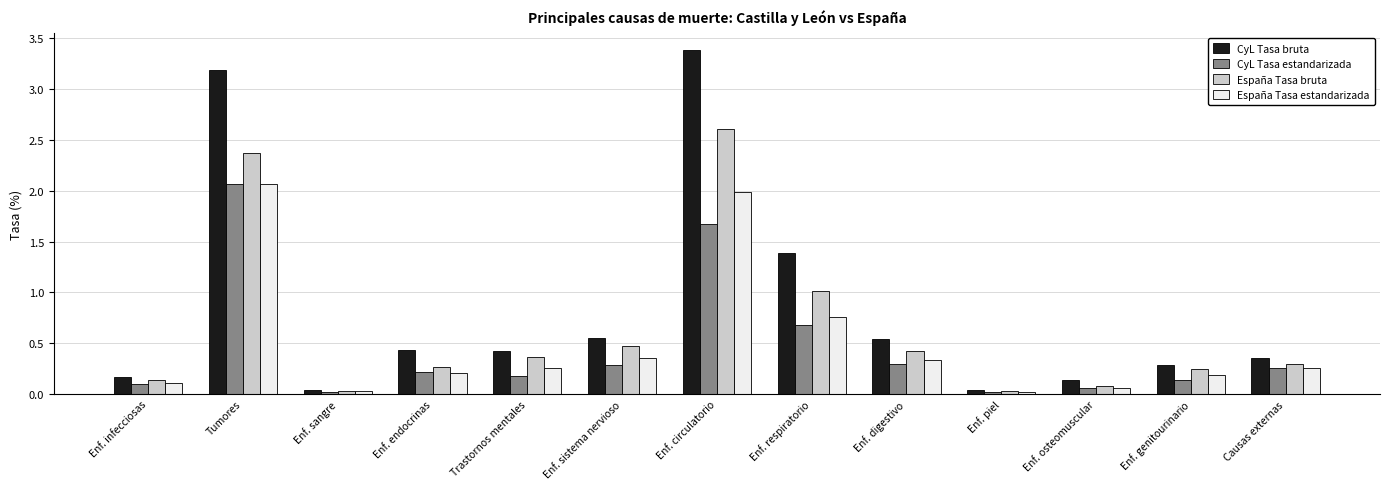

At how many categories does at least one series exceed 2?

2